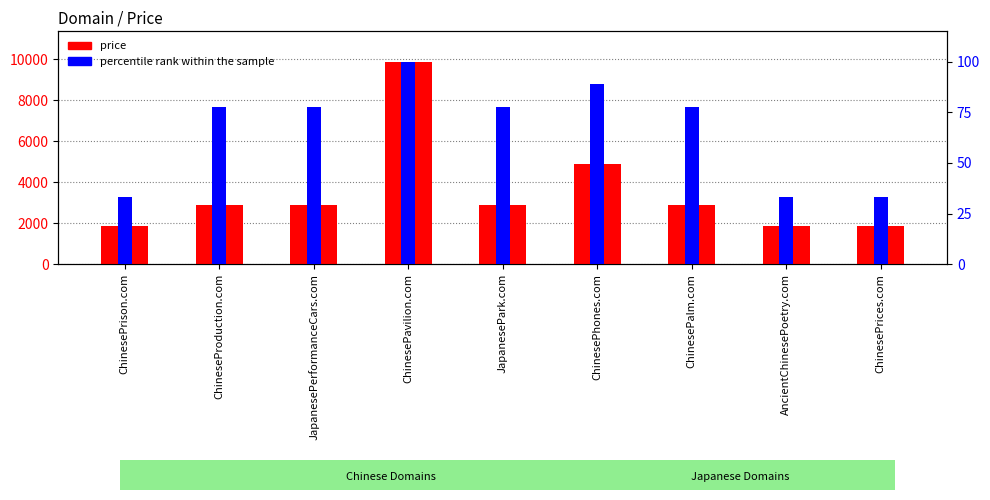

What is the average value of the price series?

3554.7